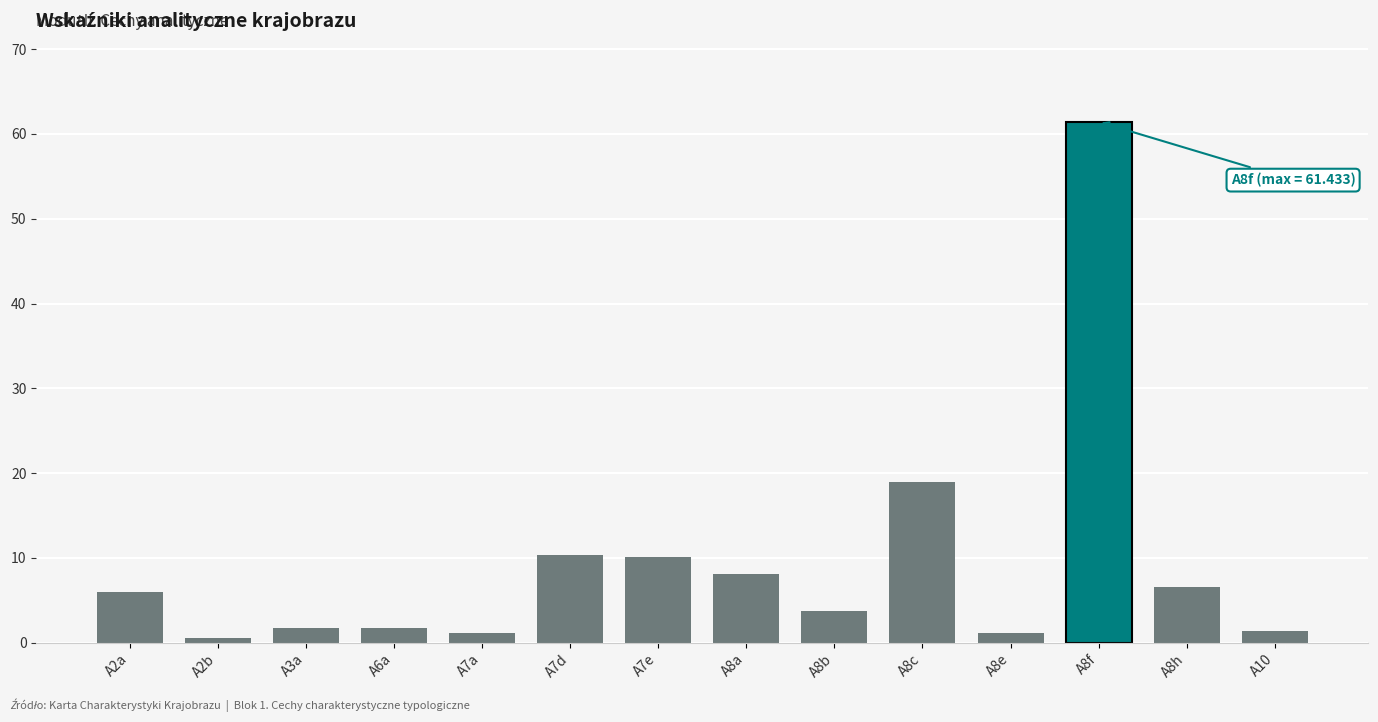

How many bars are there in total?

14